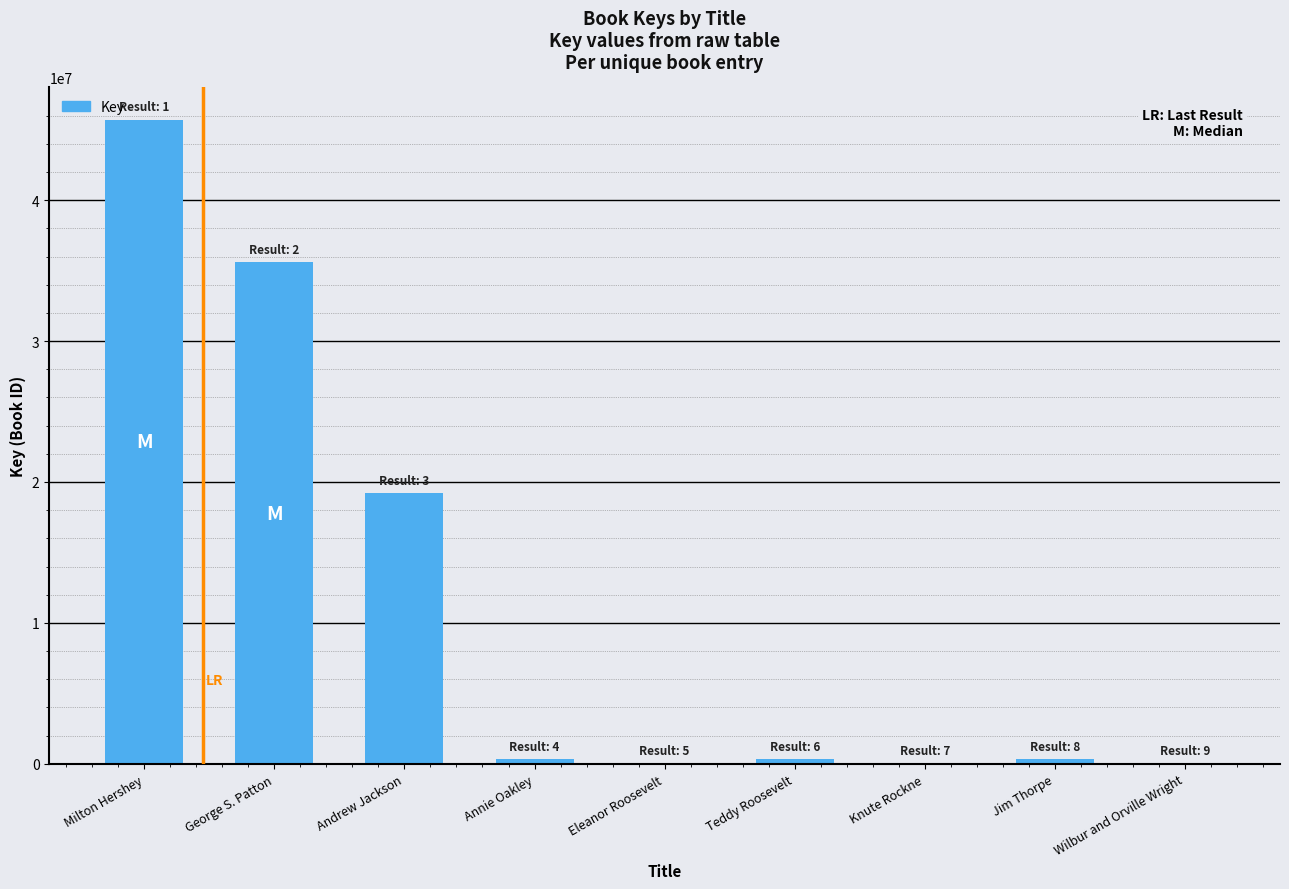

What is the approximate value at George S. Patton?

35595567